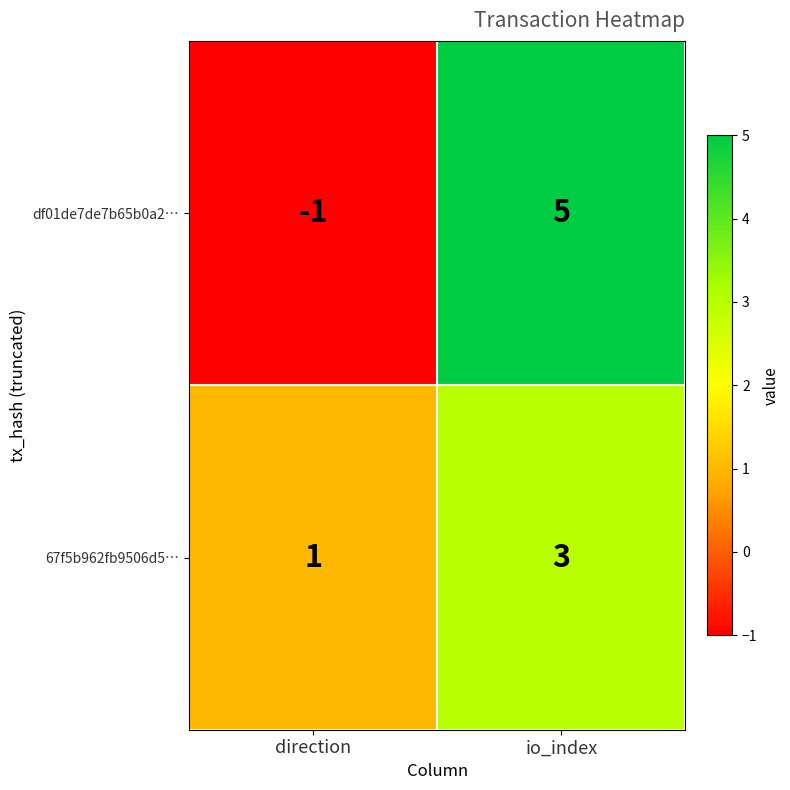

What is the approximate value of 67f5b962fb9506d5… at io_index?

3